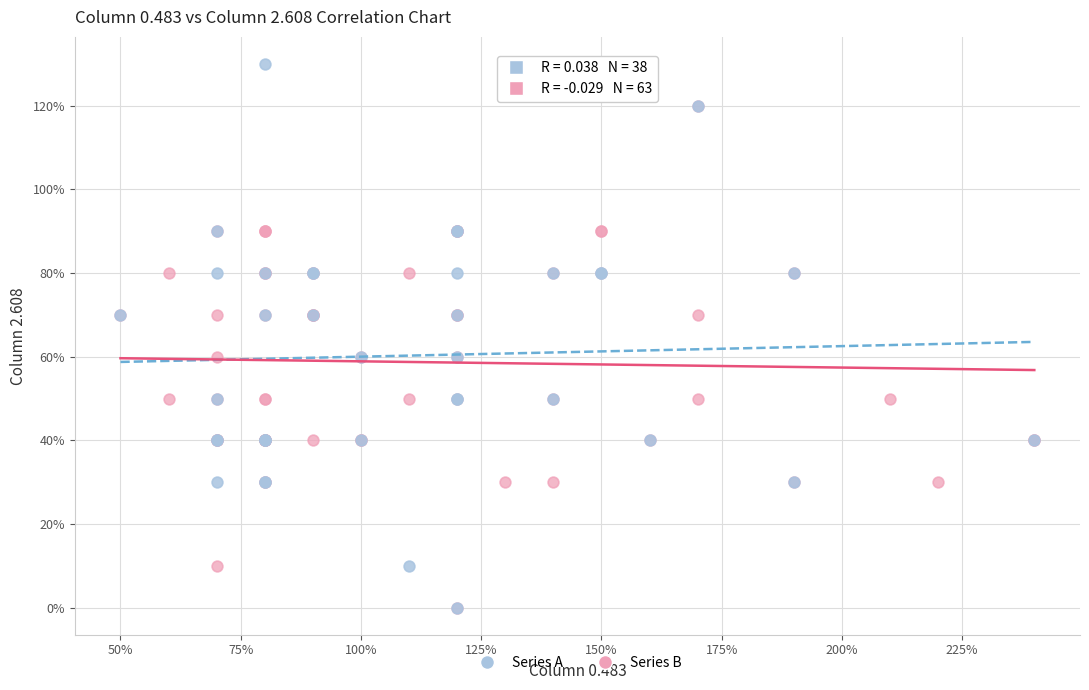

What are all the series names shown in the legend?

Series A, Series B